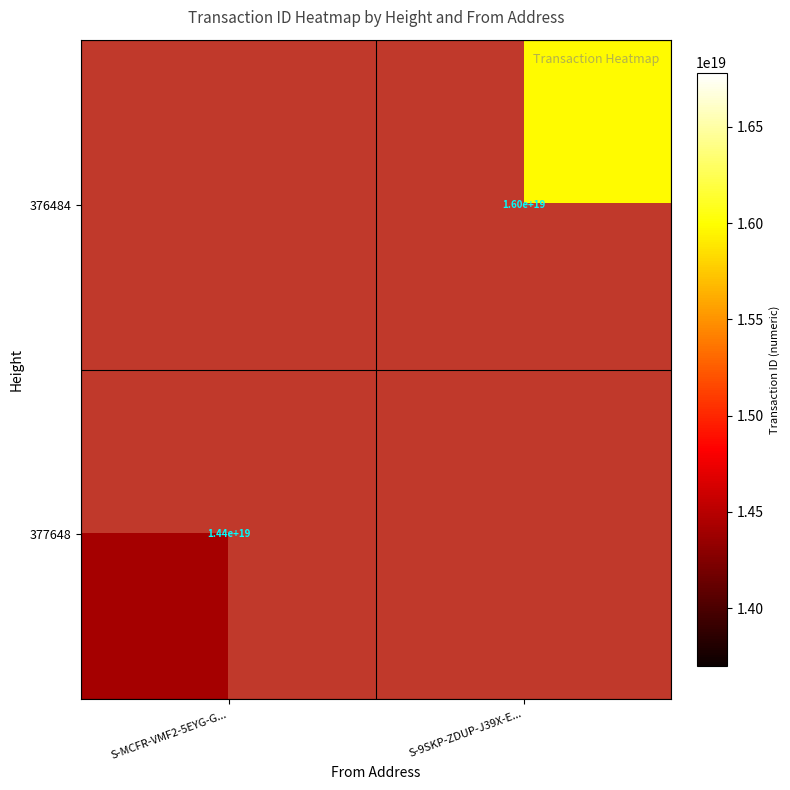

Which has a higher value, S-MCFR-VMF2-5EYG-G... or S-9SKP-ZDUP-J39X-E...?

S-9SKP-ZDUP-J39X-E...